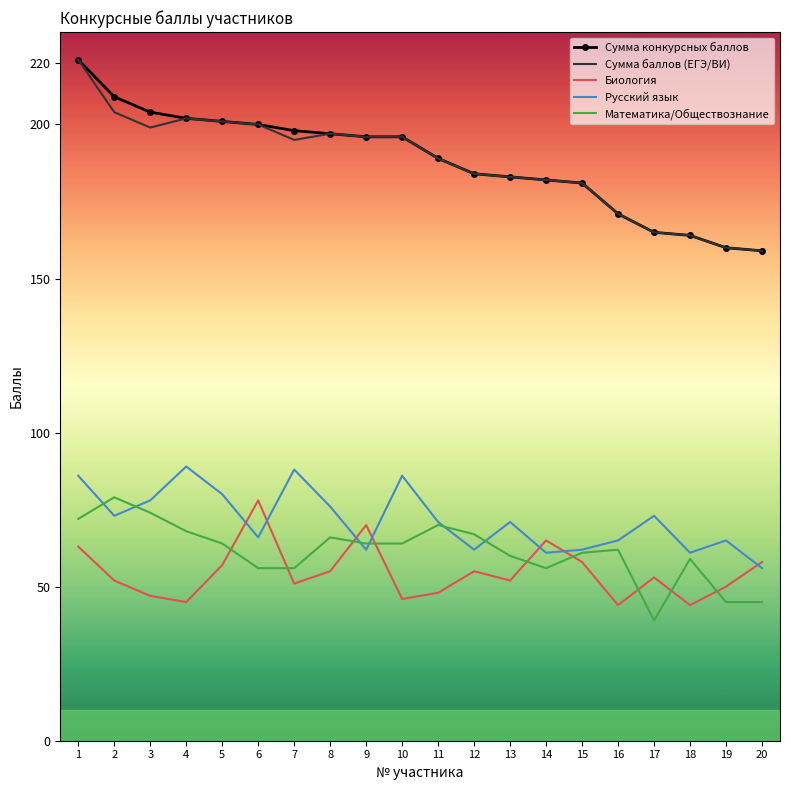

What is the approximate value of Сумма баллов (ЕГЭ/ВИ) at 10, to the nearest 10?

200